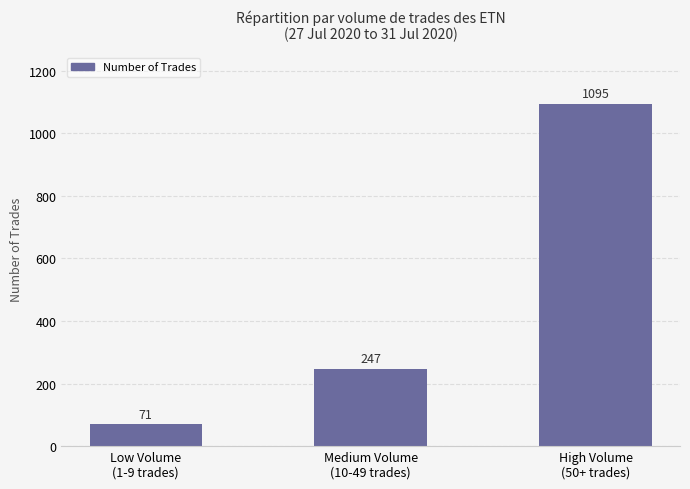

Reading left to right, extract all data points from this chart.

Low Volume
(1-9 trades)=71	Medium Volume
(10-49 trades)=247	High Volume
(50+ trades)=1095